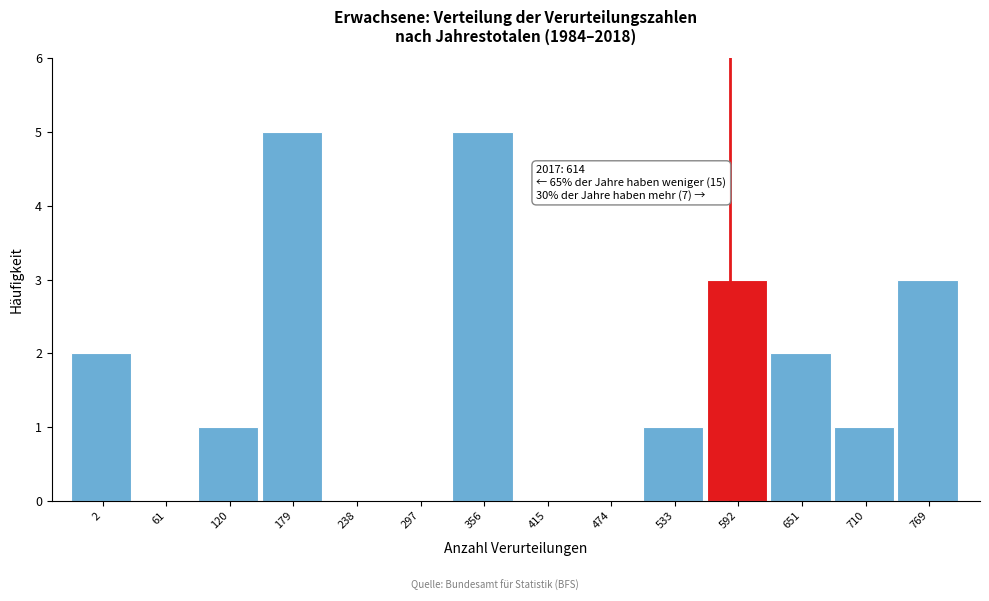

Reading right to left, what are all the values shown in this chart?

769=3	710=1	651=2	592=3	533=1	474=0	415=0	356=5	297=0	238=0	179=5	120=1	61=0	2=2